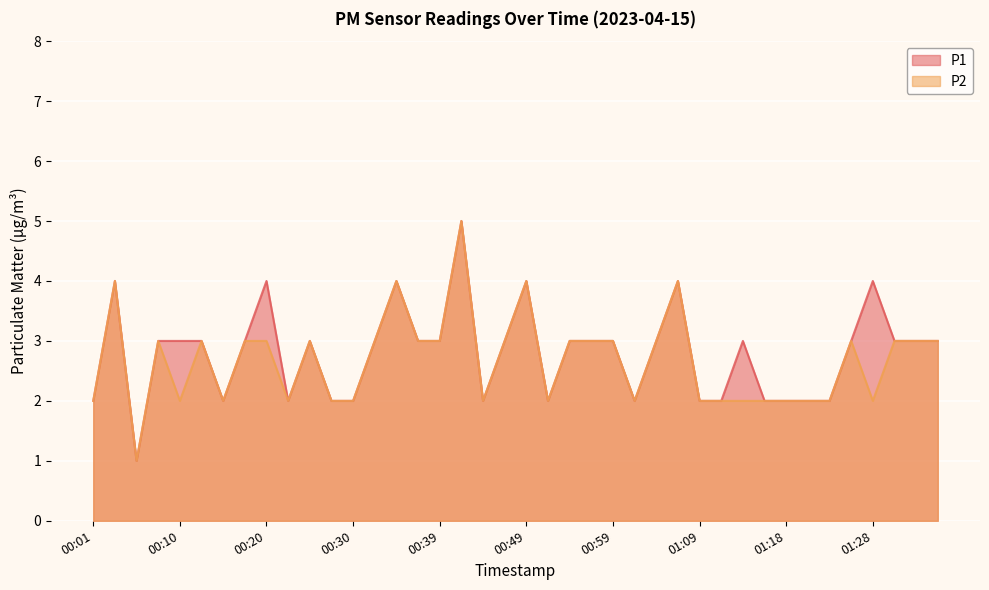

The P1 series shows 1 at 00:06. True or false?

True